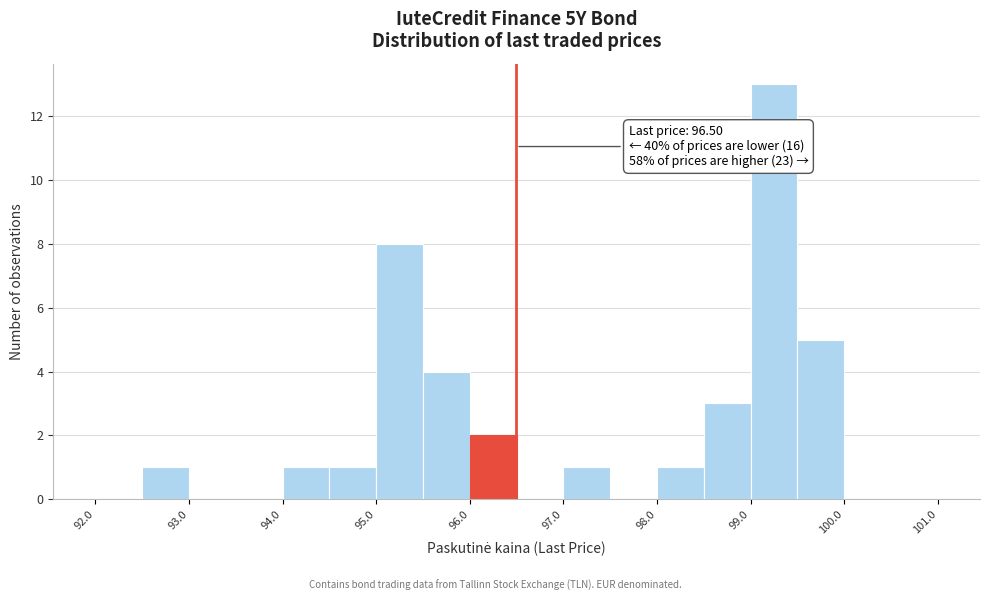

Which range on the x-axis has the tallest bar?

99.0 to 99.5